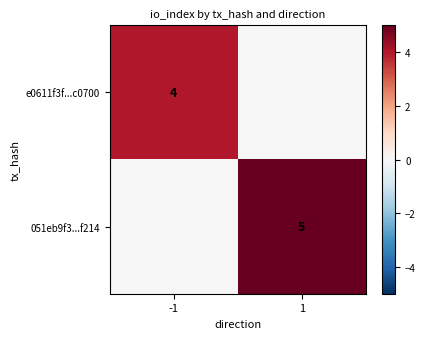

The value of e0611f3f...c0700 at -1 is 3. True or false?

False